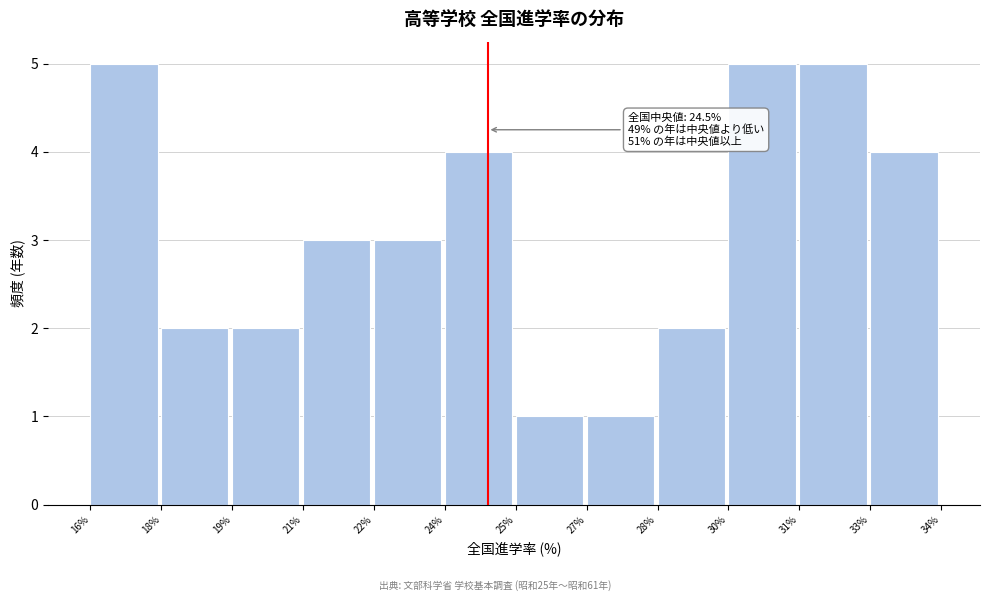

Reading right to left, transcribe all the data shown in this chart.

33%=4	31%=5	30%=5	28%=2	27%=1	25%=1	24%=4	22%=3	21%=3	19%=2	18%=2	16%=5